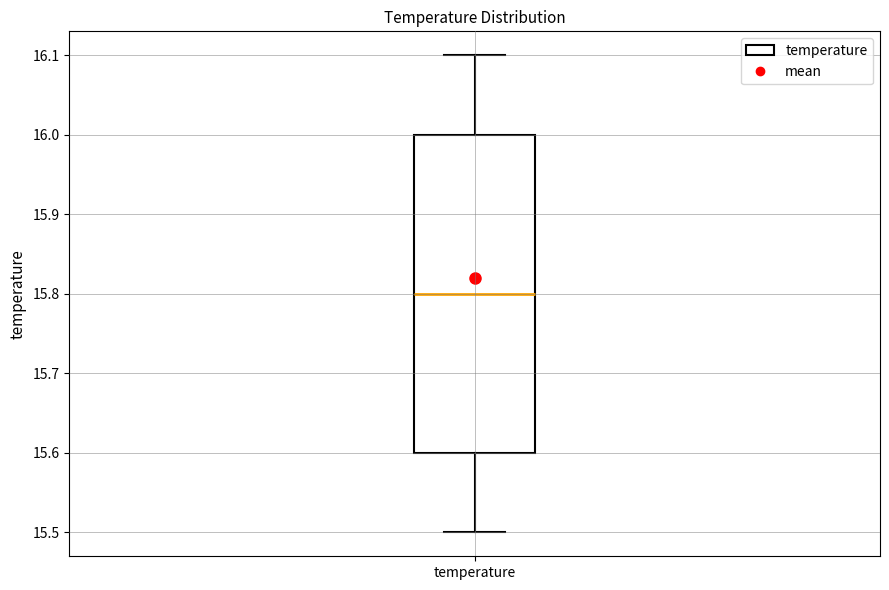

Read this box plot against the y-axis: the position of the median line, the range covered by the box, and the ends of both whiskers. The values are not printed on the chart, so give them approximately, as read against the axis.

median 15.8, box 15.6 to 16.0, whiskers 15.5 to 16.1